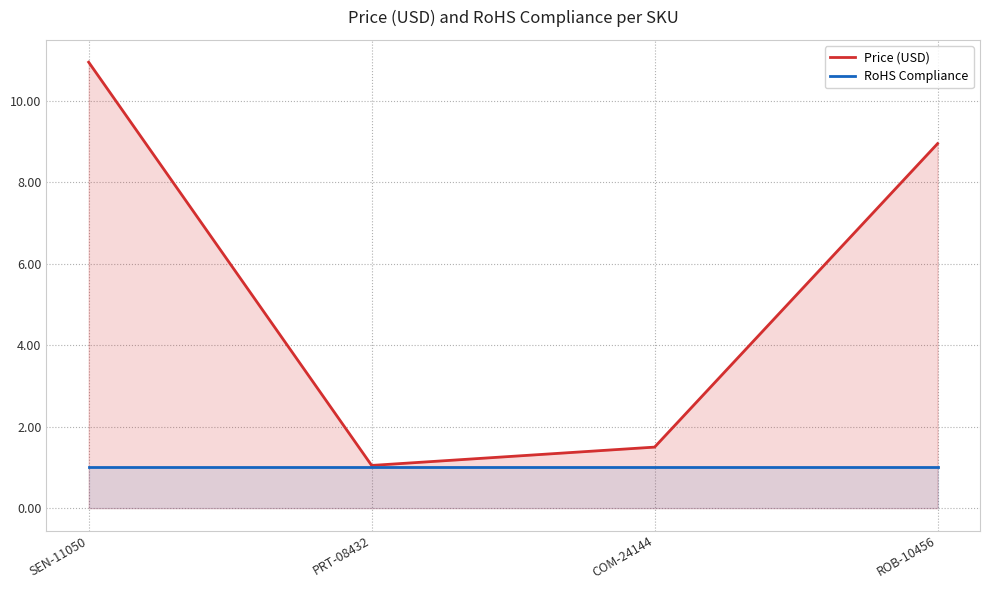

Where is the first local minimum for Price (USD)?

PRT-08432